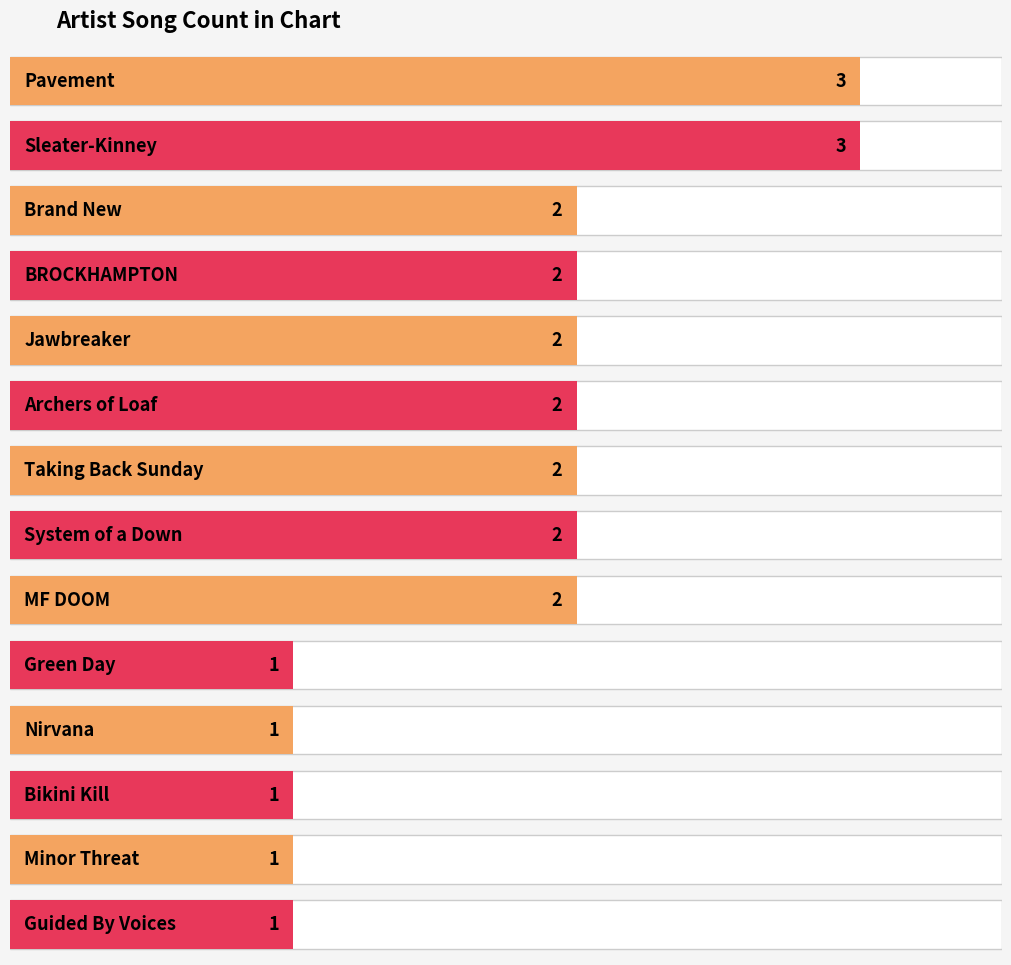

Approximately how many times larger is the value at Minor Threat compared to Pavement?

0.3